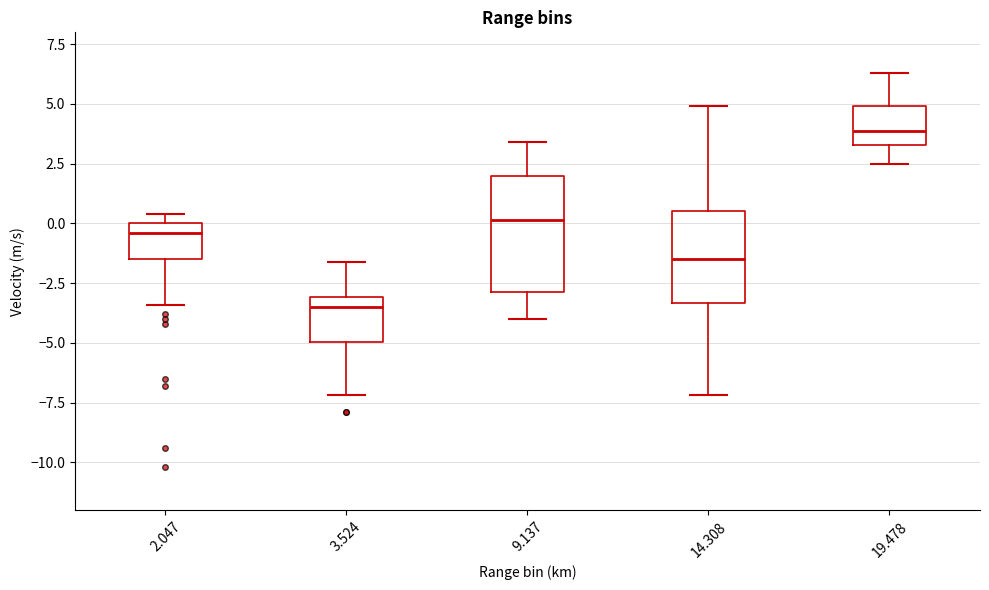

Where is the lower edge of the box at x = 14.308 on the y-axis? The values are not printed on the chart, so give them approximately, as read against the axis.

-3.5